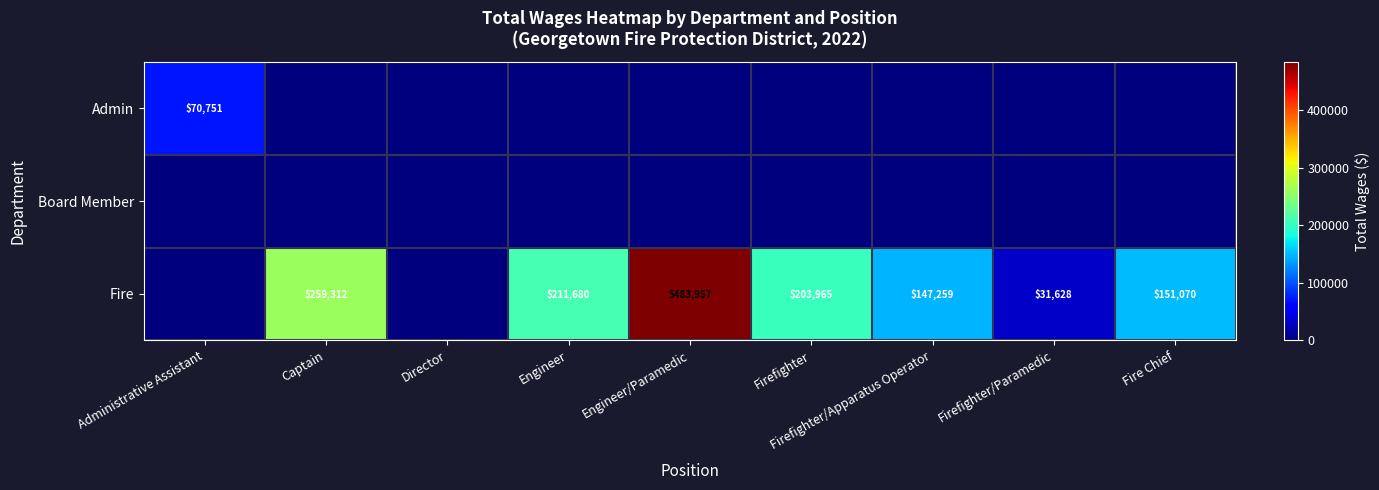

What is the difference between the Fire values at Fire Chief and Engineer/Paramedic?

332887